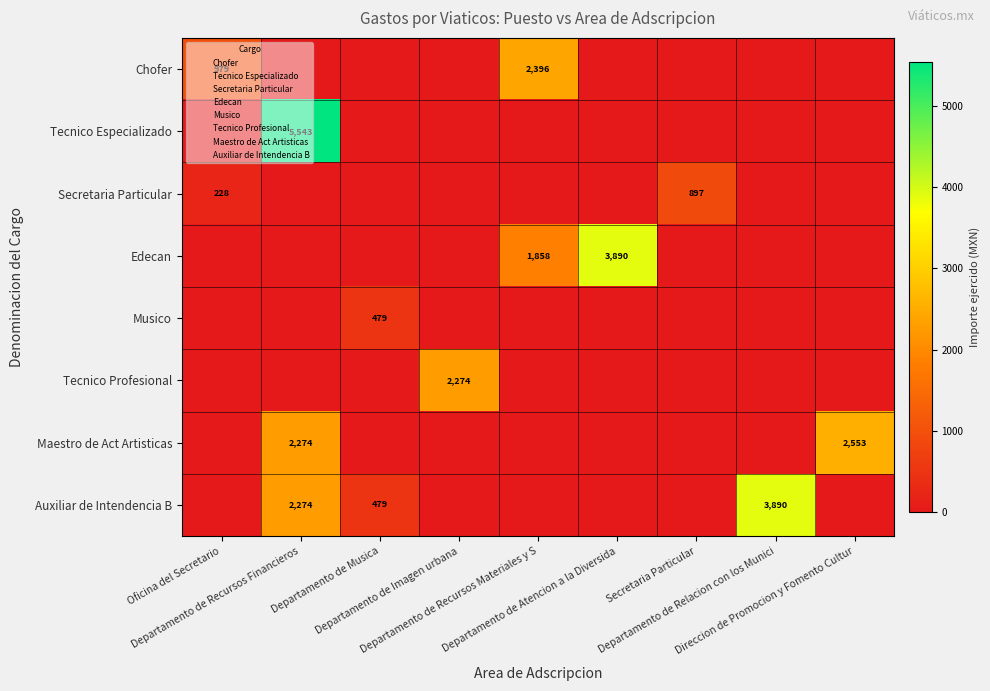

Is the value of Maestro de Act Artisticas at Departamento de Atencion a la Diversida greater than the value of Musico at Secretaria Particular?

No